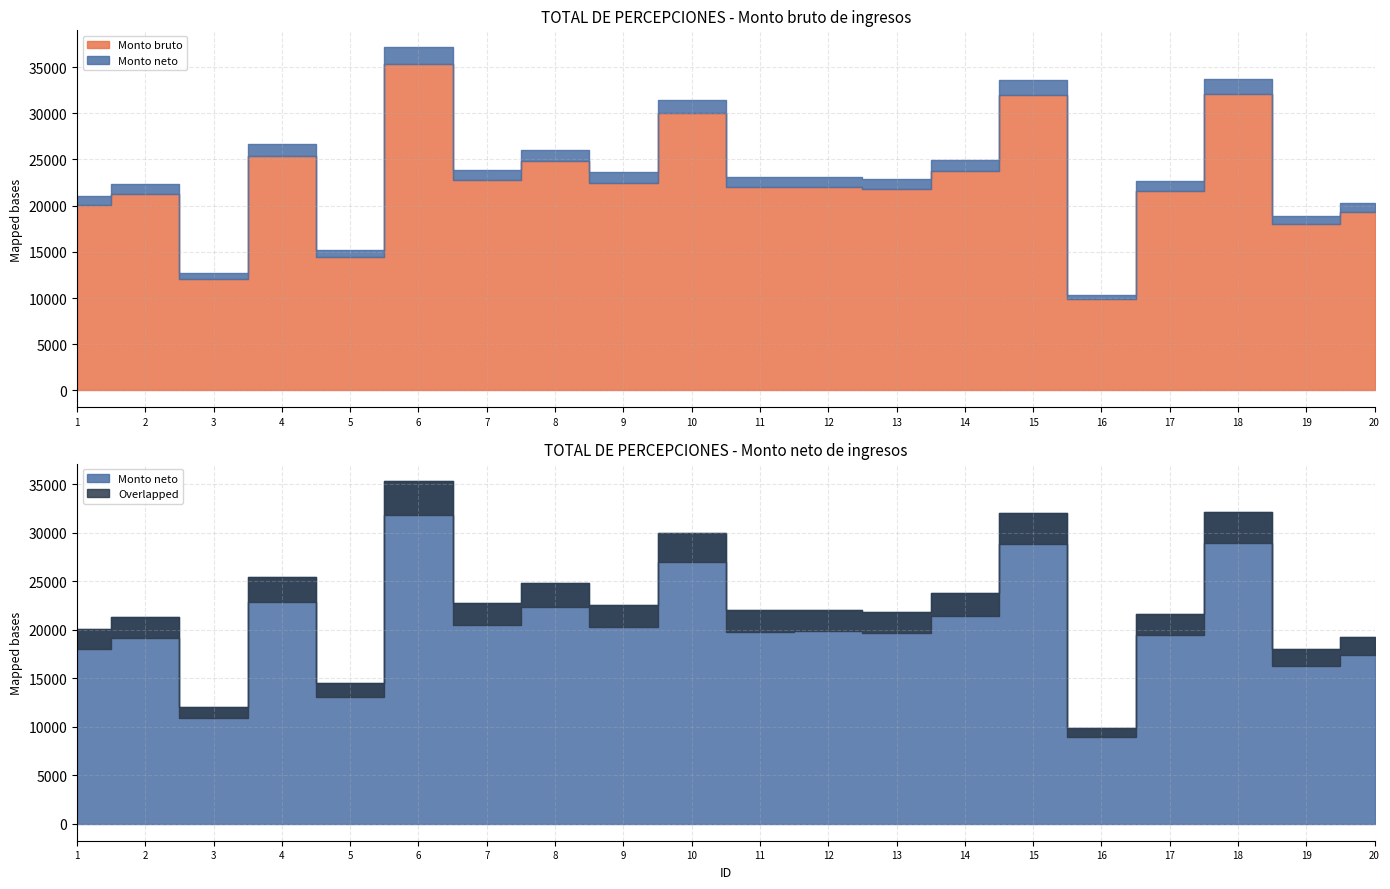

Which series has the largest total across all categories?

Monto bruto